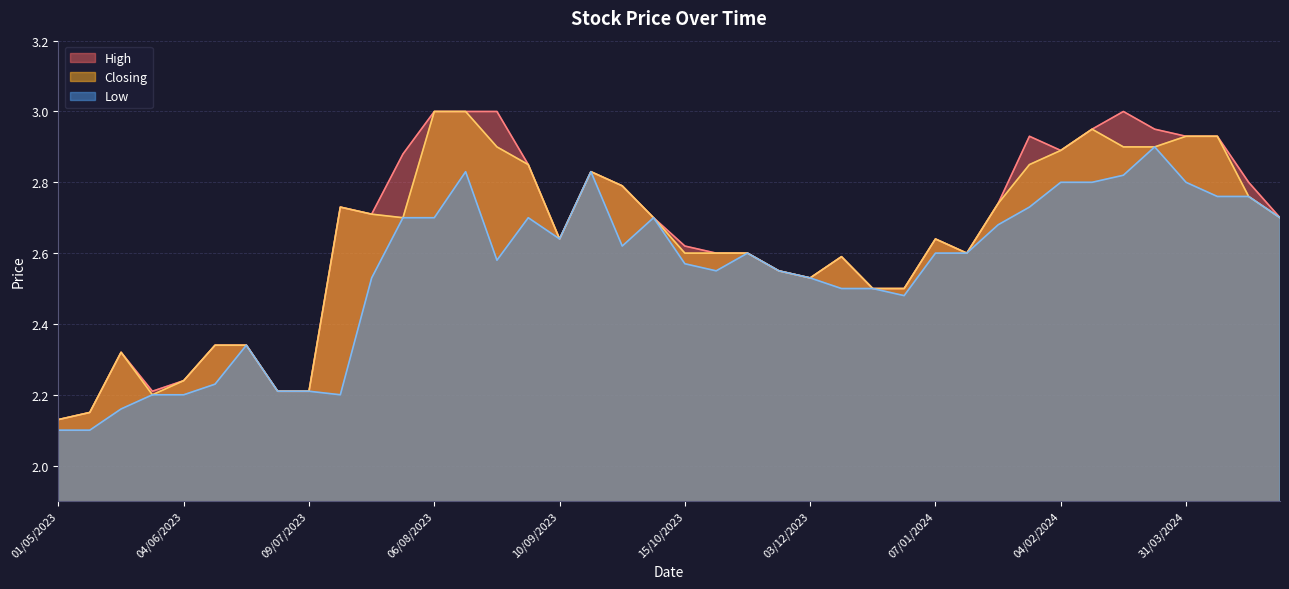

Rank the series by their average value, from lowest to highest.

Low, Closing, High